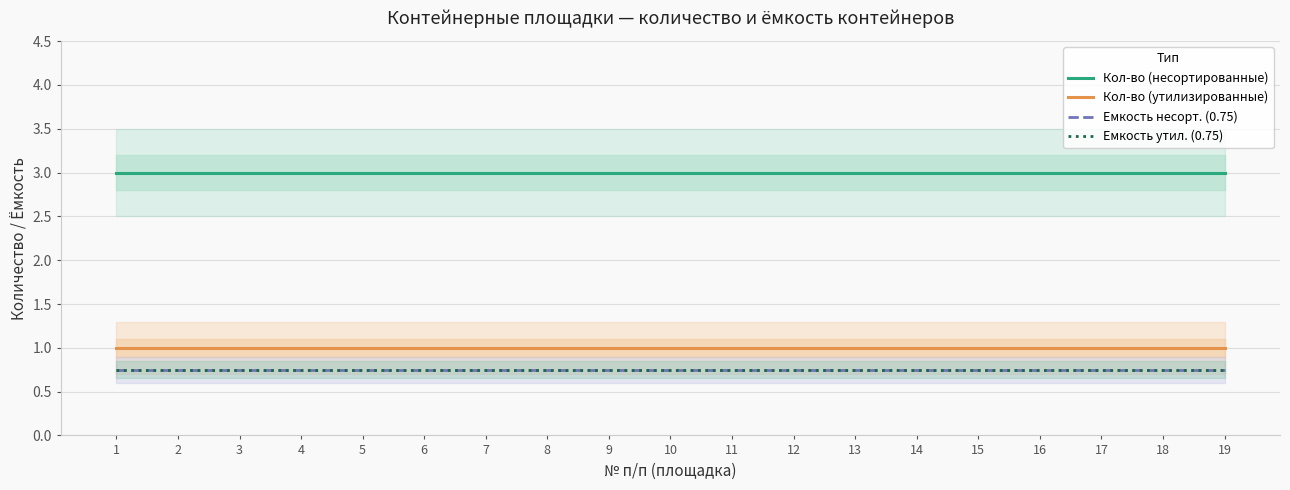

What is the difference between the highest and lowest values at 4?

2.2